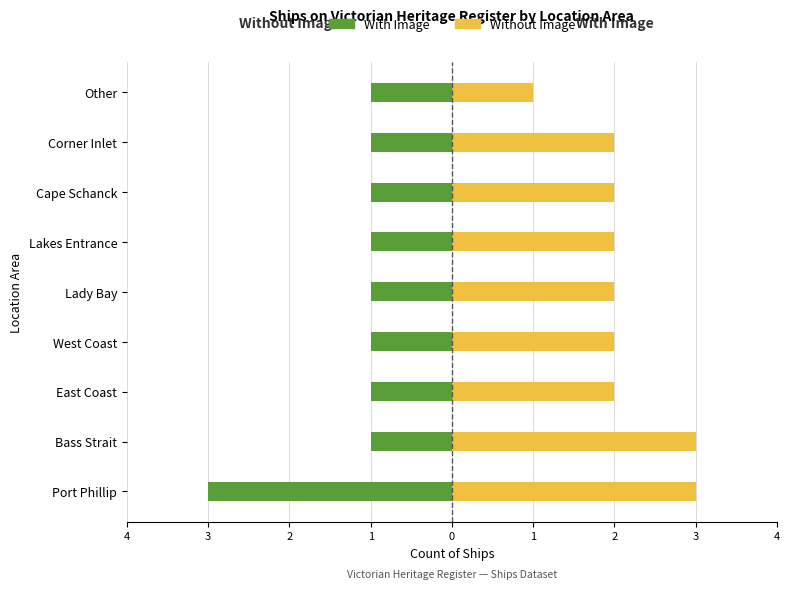

What is the difference between the second highest and second lowest values in the Without Image series?

1